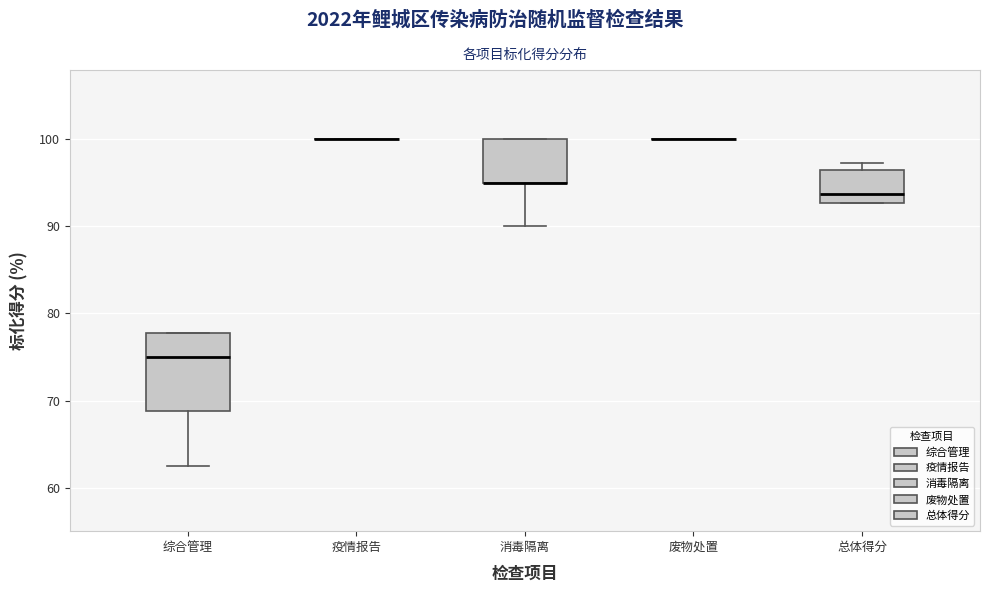

Reading left to right, read every box against the y-axis: the position of its median line, the range the box covers, and the ends of its whiskers. The values are not printed on the chart, so give them approximately, as read against the axis.

综合管理: median 75, box 69 to 78, whiskers 63 to 78
疫情报告: box collapsed to a line at 100, whiskers 100 to 100
消毒隔离: median 95 (drawn on the box's lower edge), box 95 to 100, whiskers 90 to 100
废物处置: box collapsed to a line at 100, whiskers 100 to 100
总体得分: median 94, box 93 to 96, whiskers 93 to 97